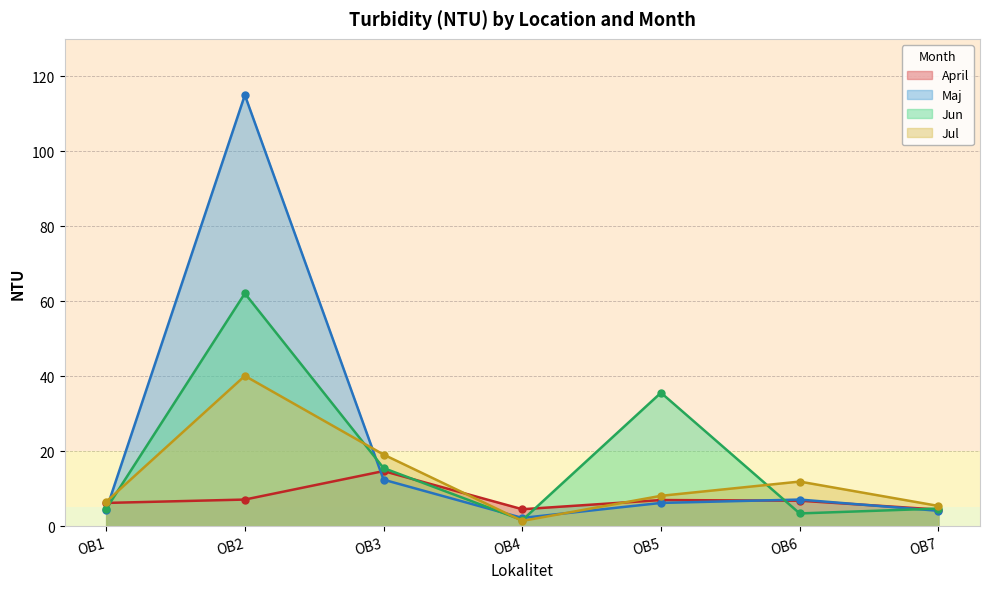

How many intersections are there between April and Jul?

2